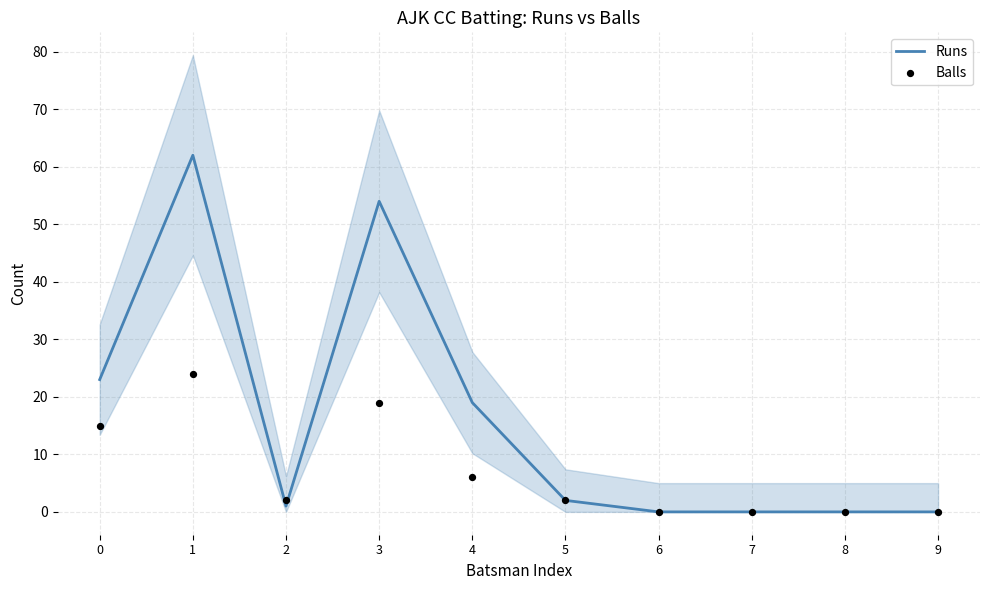

Is the value of Runs at 0 greater than the value of Balls at 5?

Yes